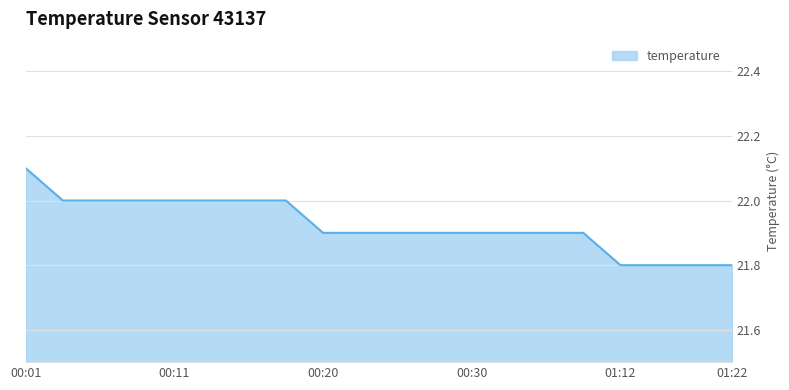

What is the minimum value shown in the chart?

21.8